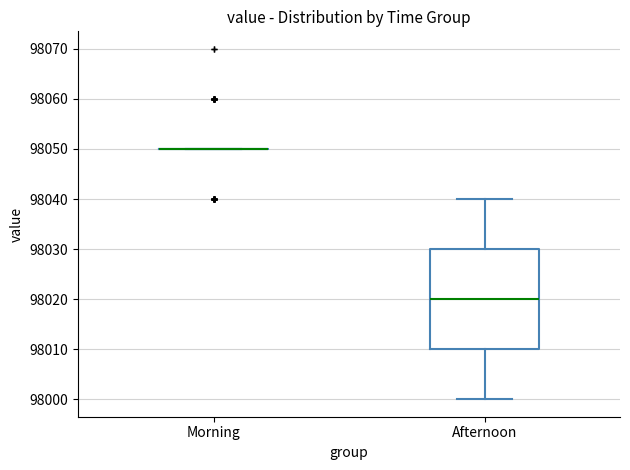

Reading left to right, read every box against the y-axis: the position of its median line, the range the box covers, and the ends of its whiskers. The values are not printed on the chart, so give them approximately, as read against the axis.

Morning: box collapsed to a line at 98050, whiskers 98050 to 98050
Afternoon: median 98020, box 98010 to 98030, whiskers 98000 to 98040